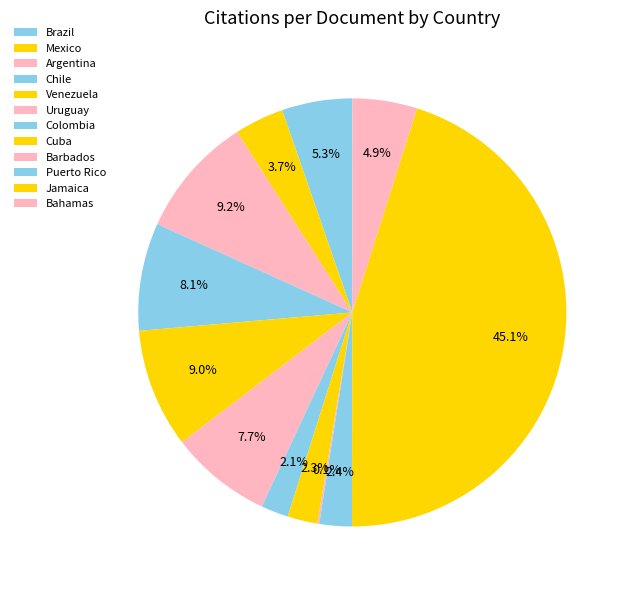

Which category has the smallest portion of the pie?

Barbados